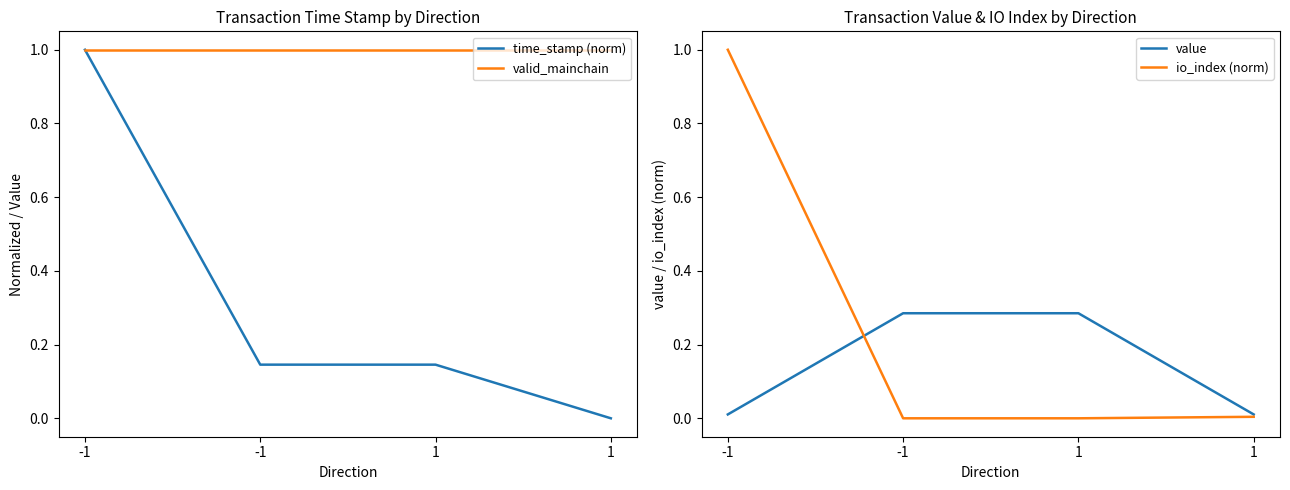

True or false: valid_mainchain has more than 0 interior local peaks.

False